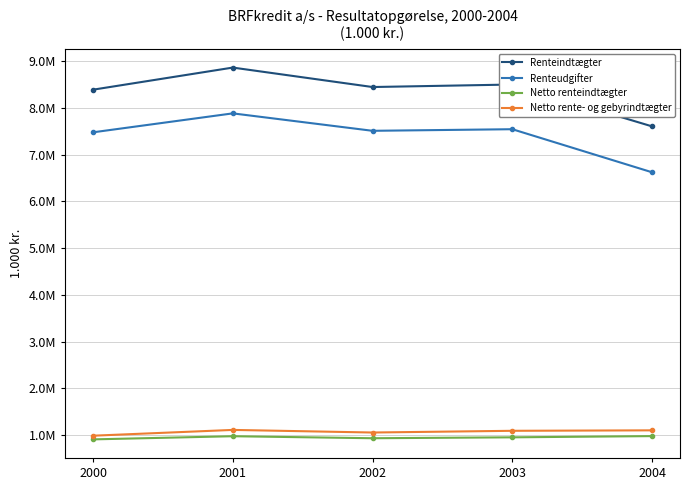

What are all the series names shown in the legend?

Renteindtægter, Renteudgifter, Netto renteindtægter, Netto rente- og gebyrindtægter